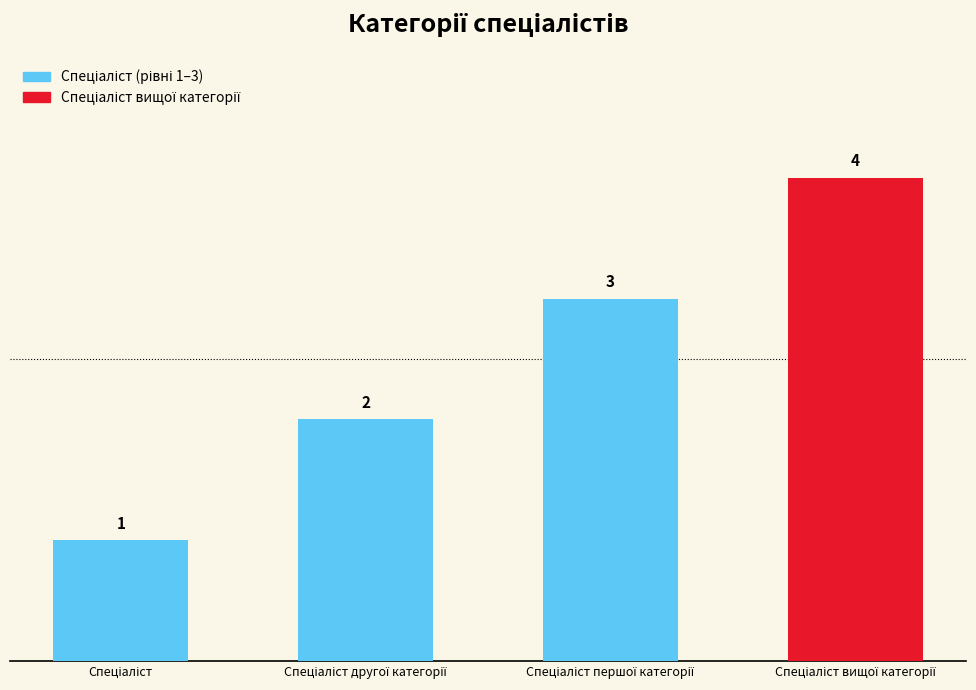

What is the value of the 1st bar from the left?

1